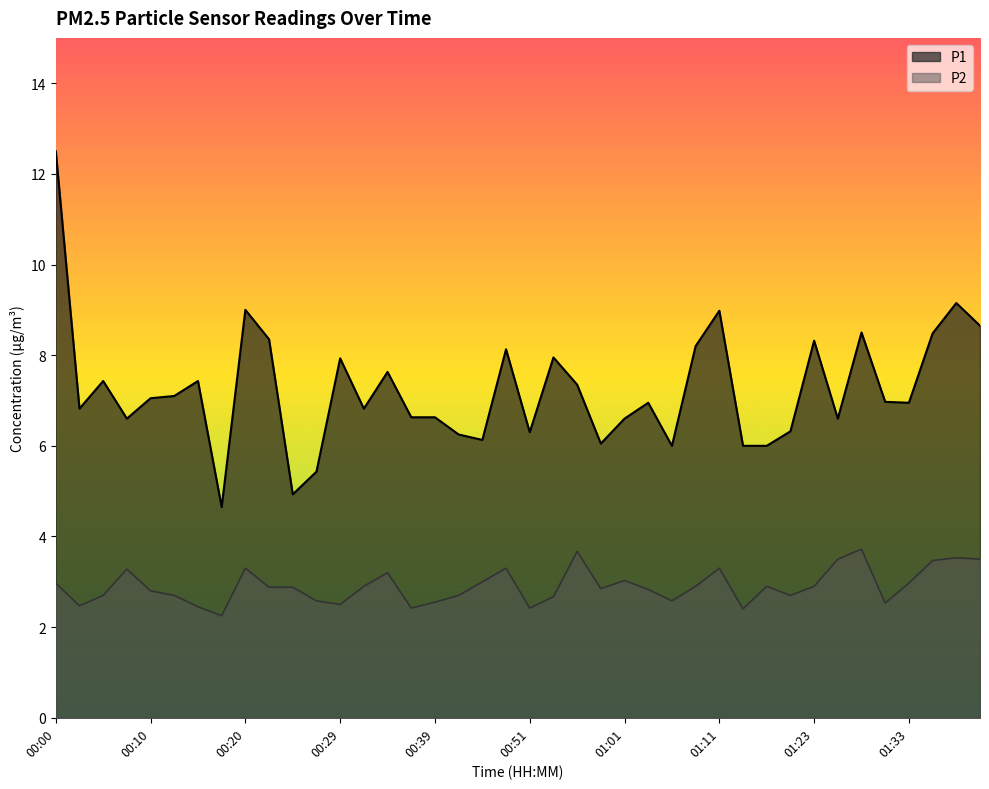

What is the label of the 2nd point from the right?

01:39